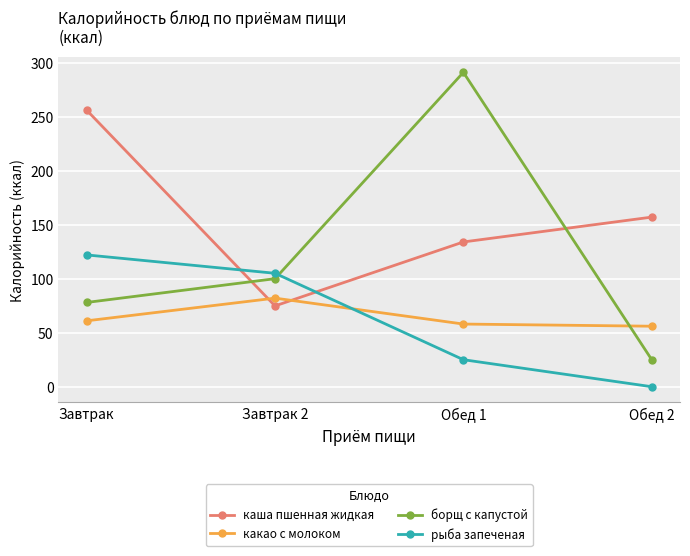

At how many categories does at least one series exceed 57?

4